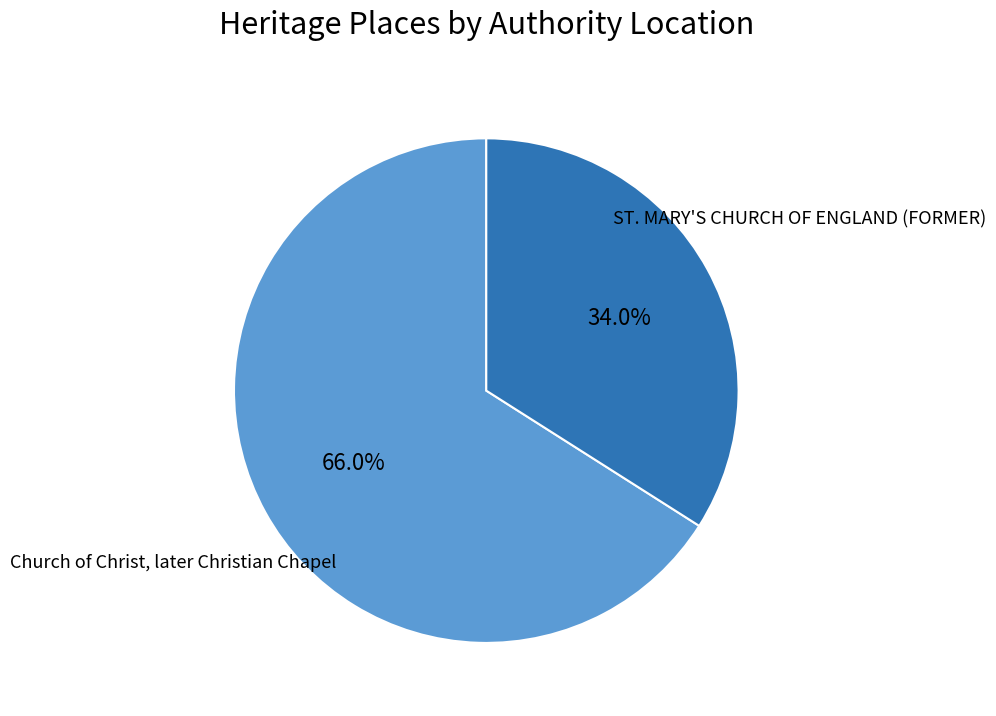

Is it true that Church of Christ, later Christian Chapel is 66% of the pie?

True